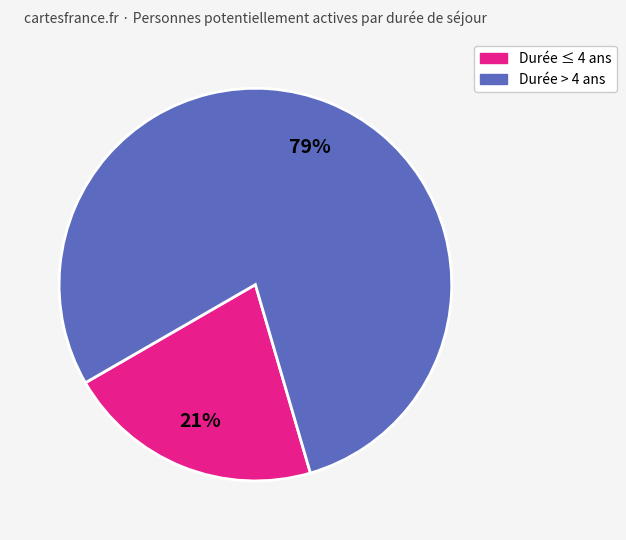

To the nearest percent, what is the average slice percentage?

50%